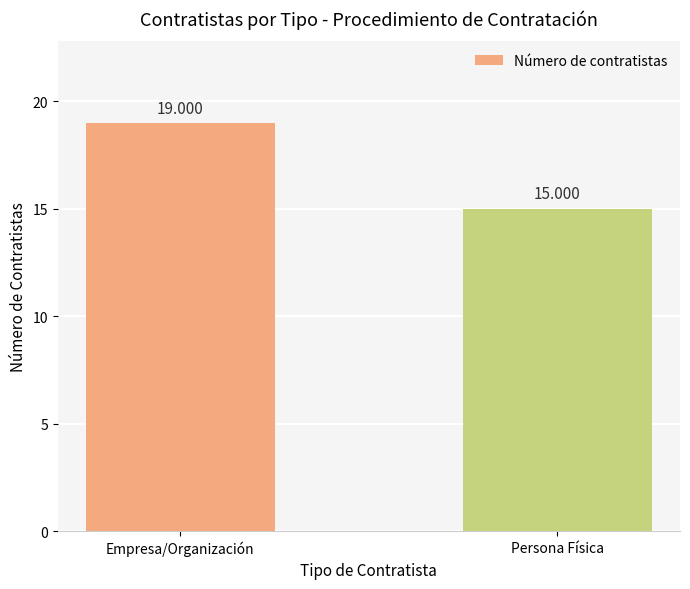

Rank the categories by value from lowest to highest.

Persona Física, Empresa/Organización